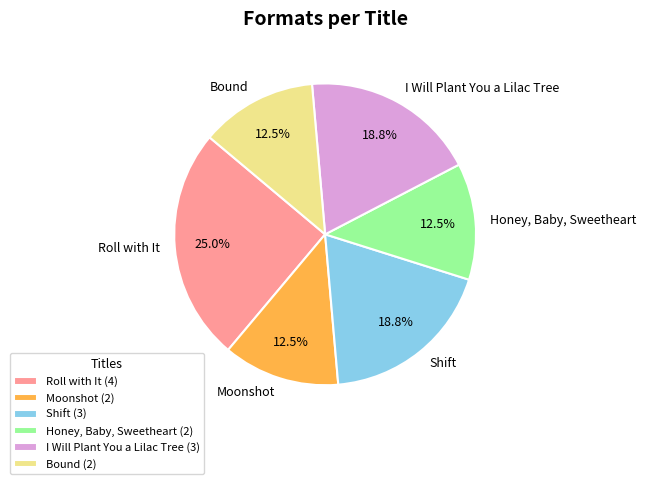

To the nearest percent, what percentage of the pie is Roll with It?

25%